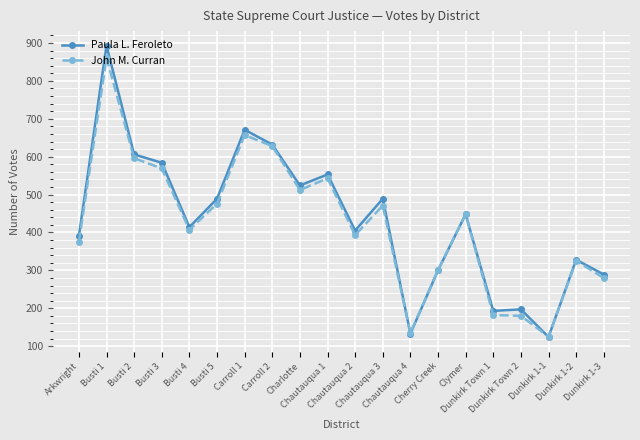

Which series has the widest spread of values?

Paula L. Feroleto